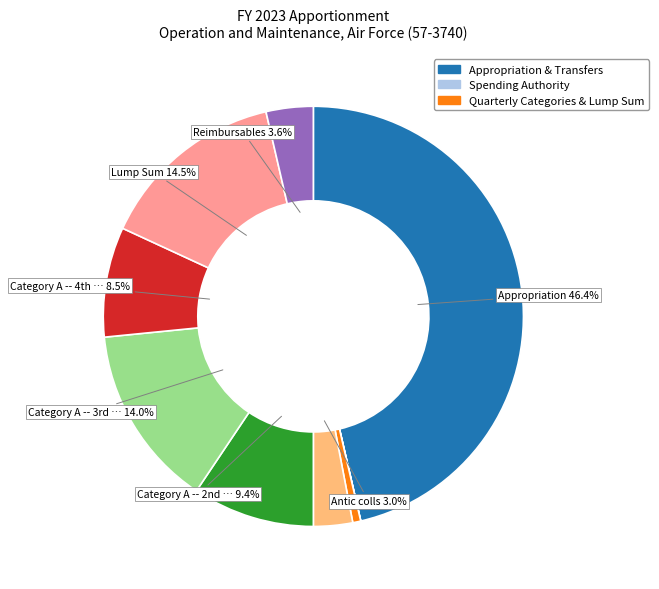

Is there any slice that represents more than half of the pie?

No